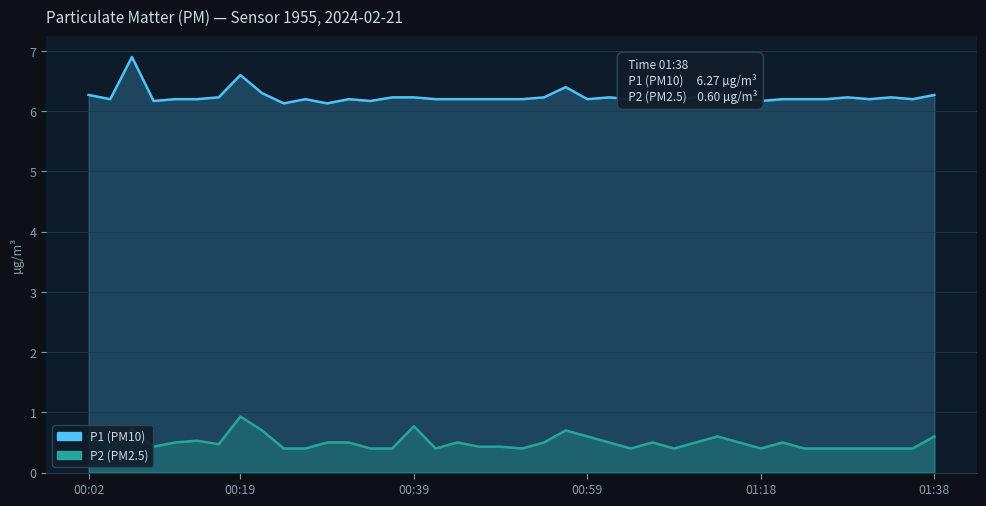

Which series changed the most between 00:39 and 01:01?

P2